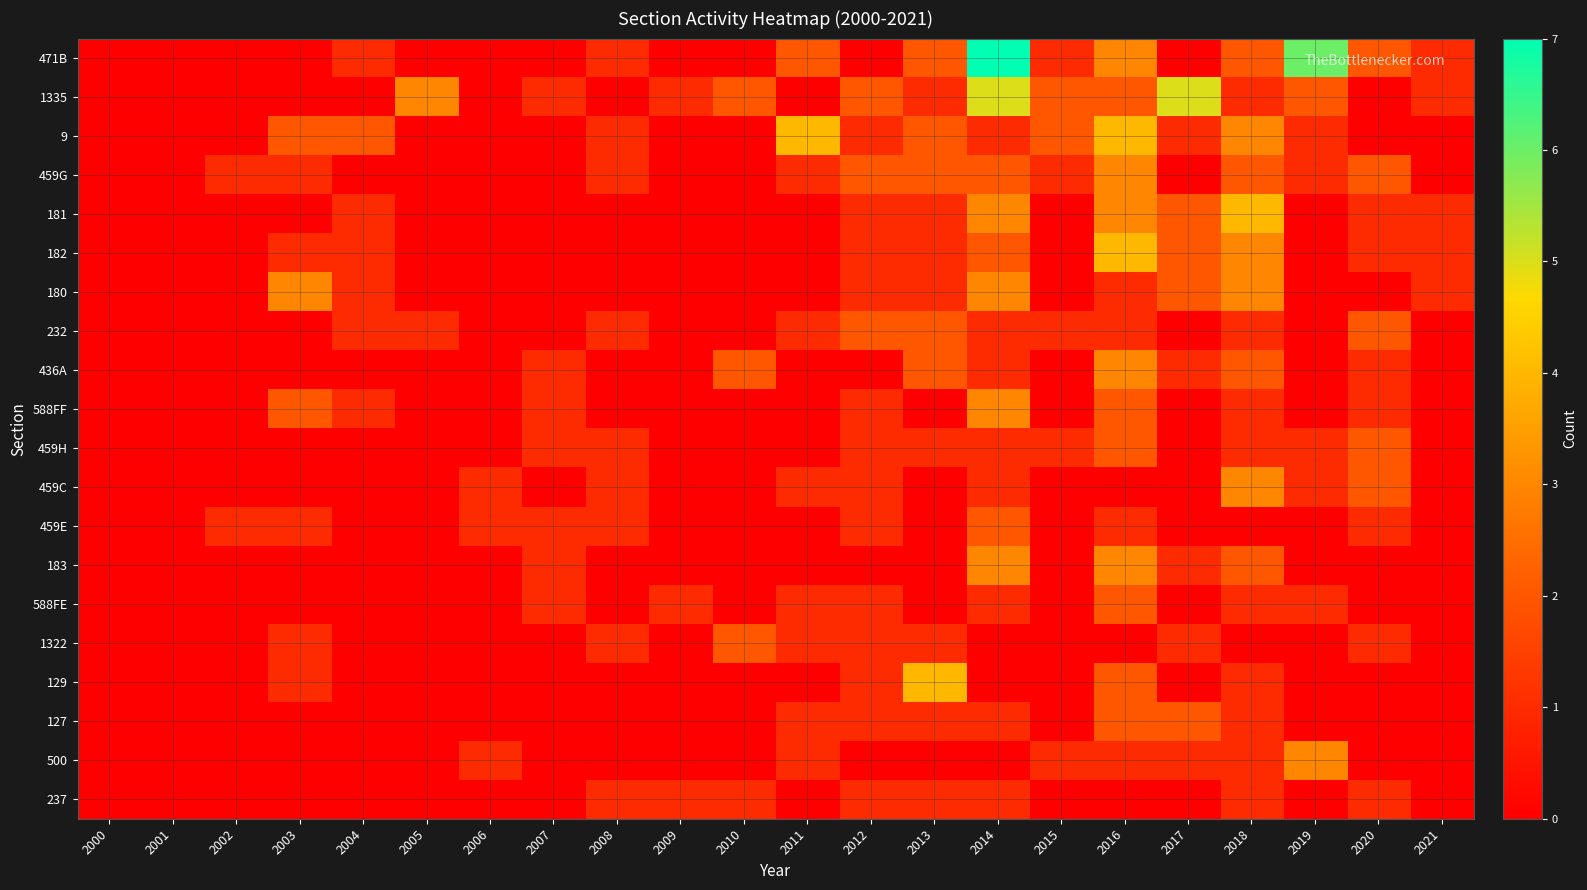

What is the total value across all series at 2019?

16